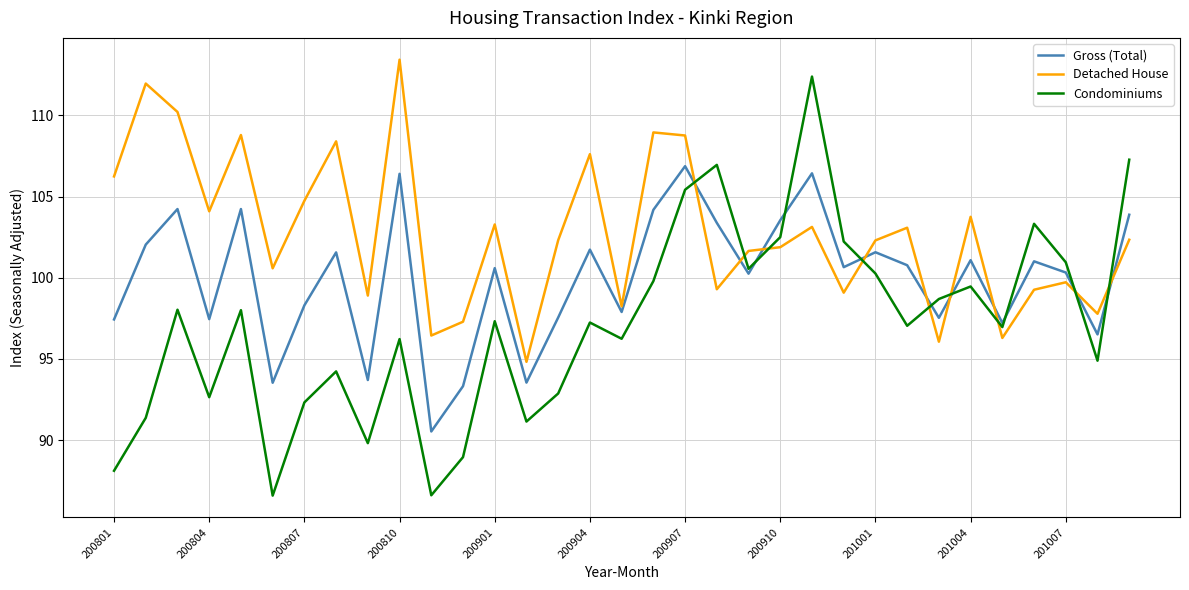

Which series has the largest range (max minus min)?

Condominiums